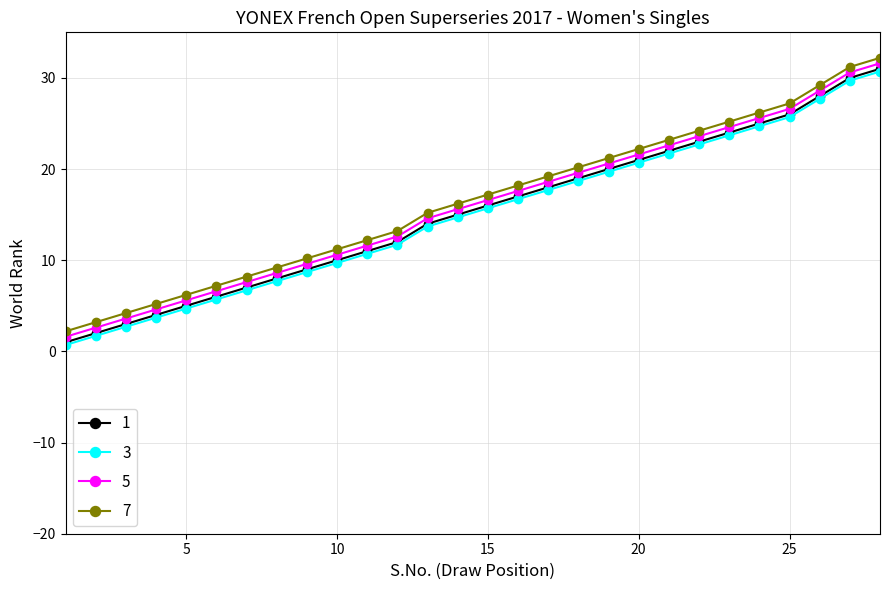

True or false: 7 and 1 cross at least once.

False